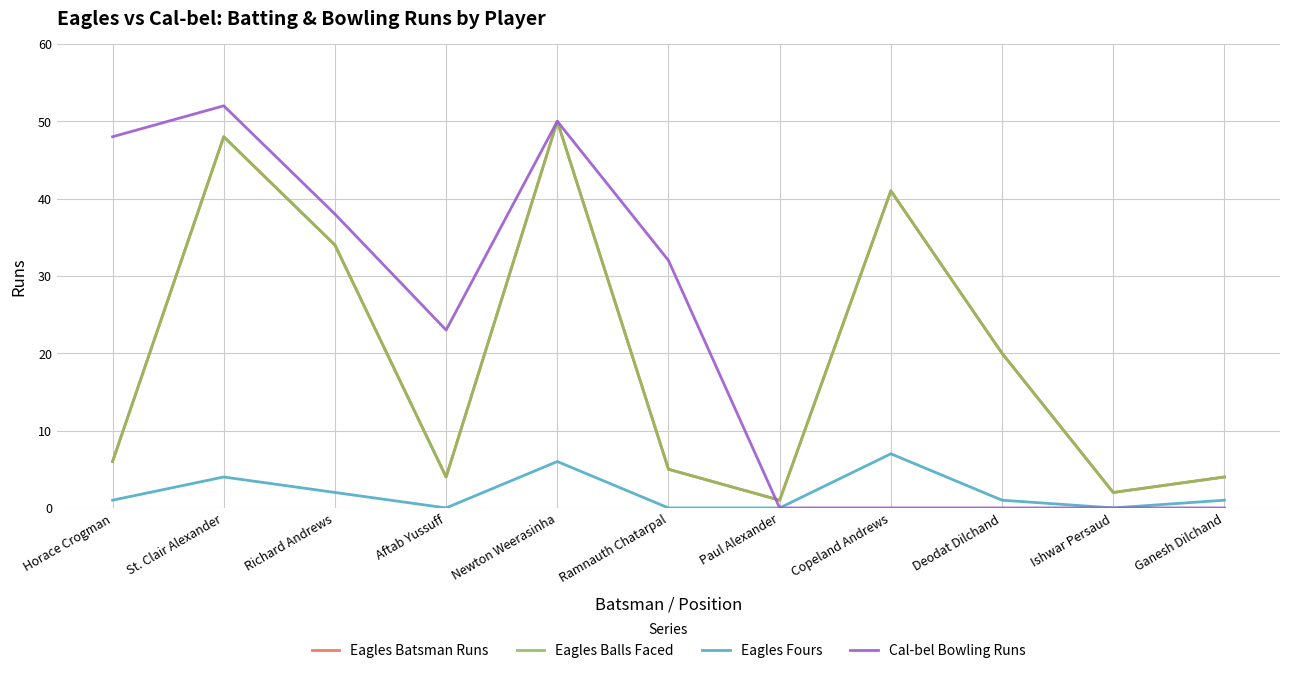

Count the number of categories in the chart.

11